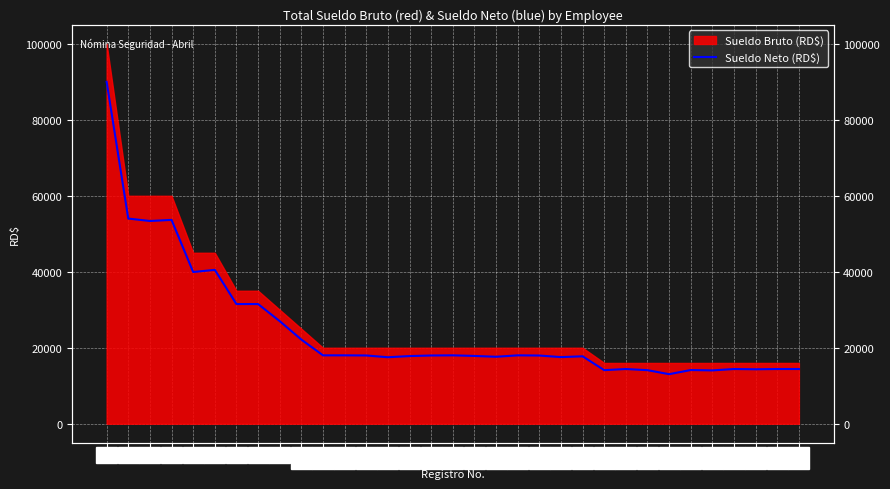

Is it true that the value at 33 is 7062.2?

False